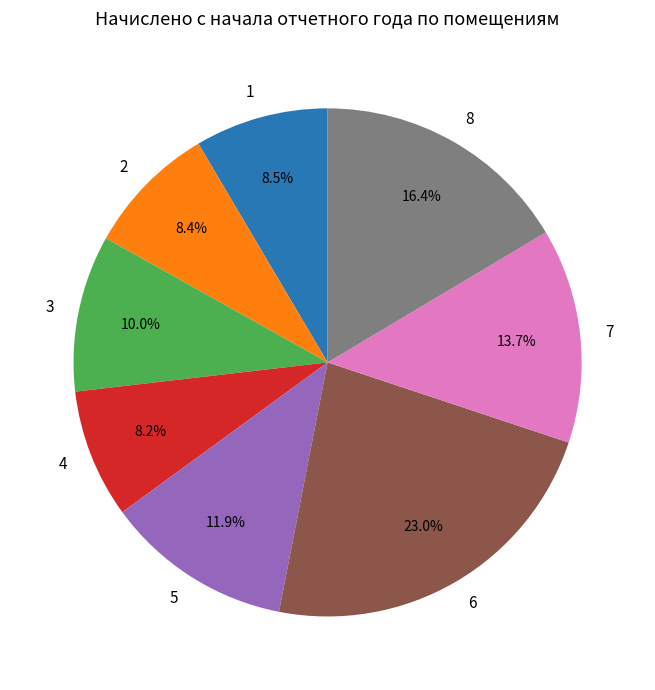

True or false: 1 accounts for 8% of the total.

True